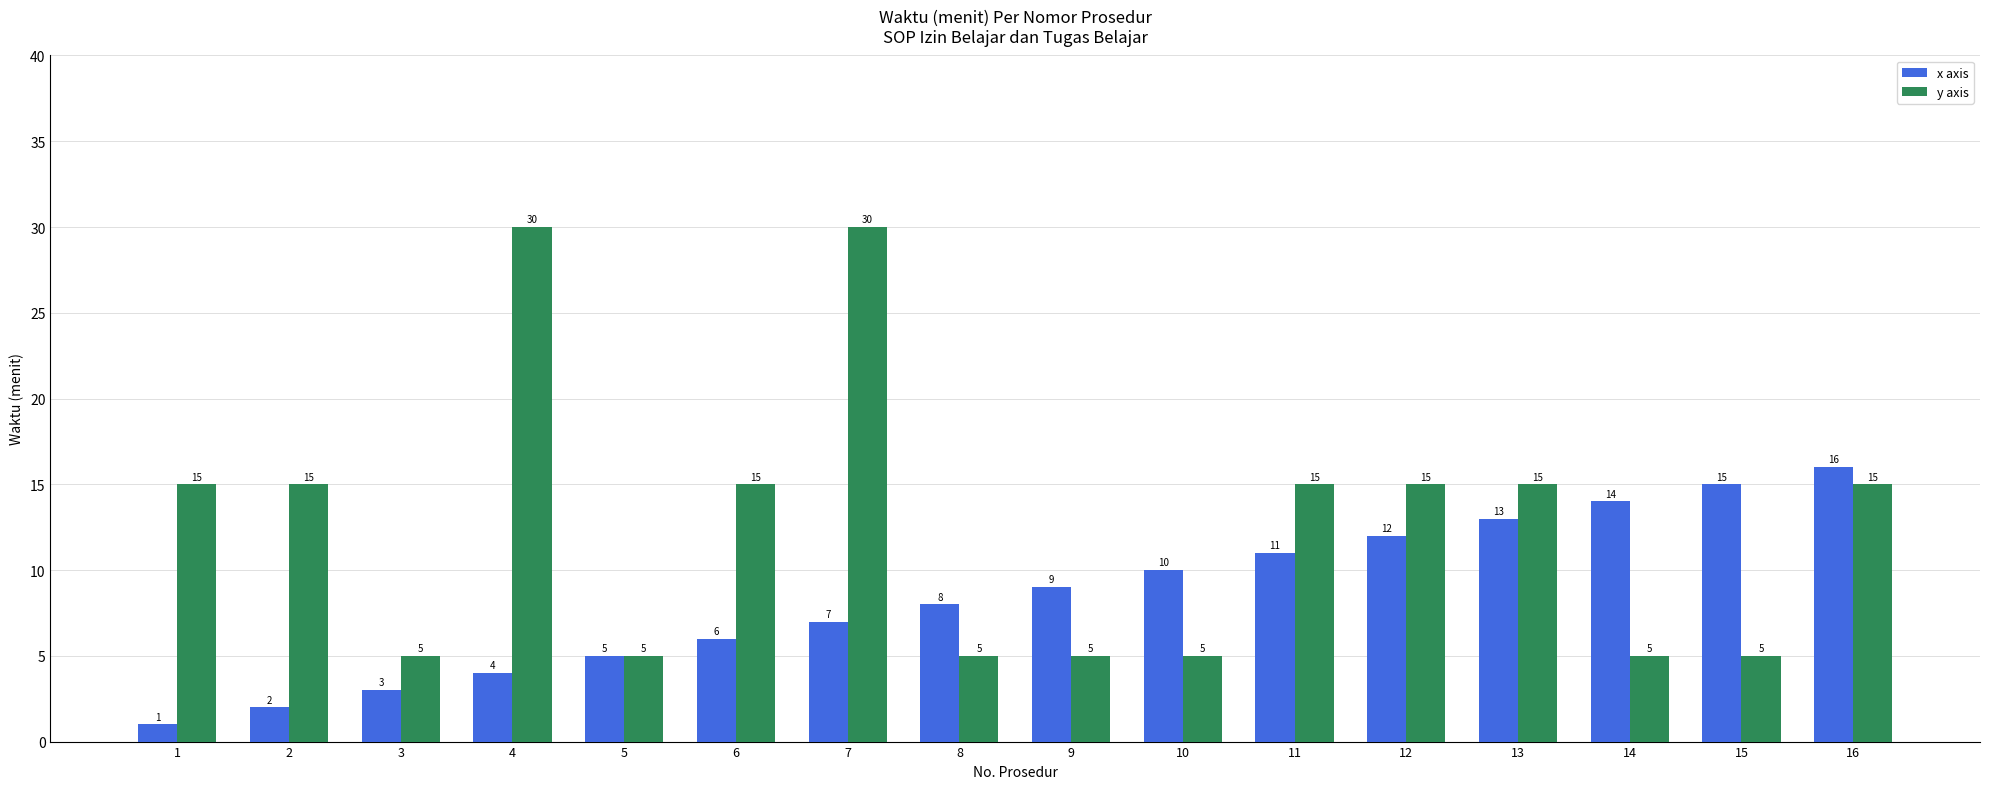

True or false: x axis has a value of 18 at 12.

False